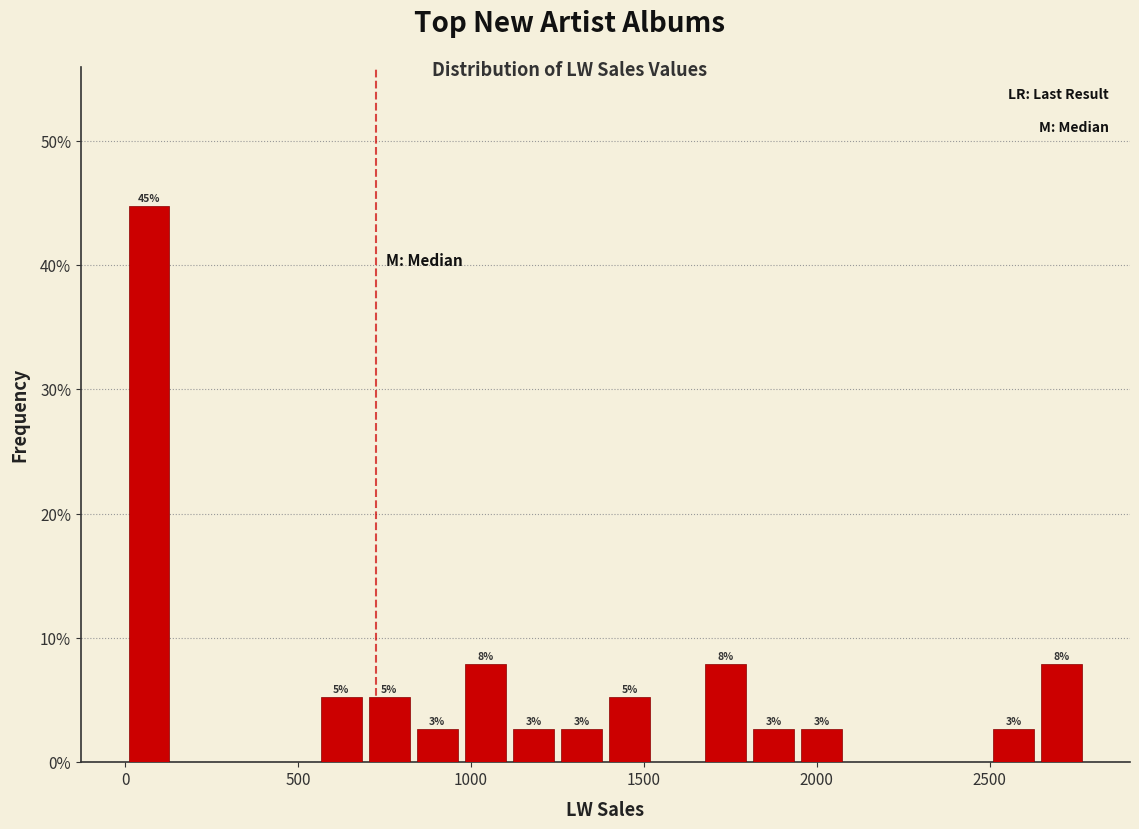

Around what value on the x-axis is the tallest bar? Give the approximate position of its centre, as read against the axis.

50